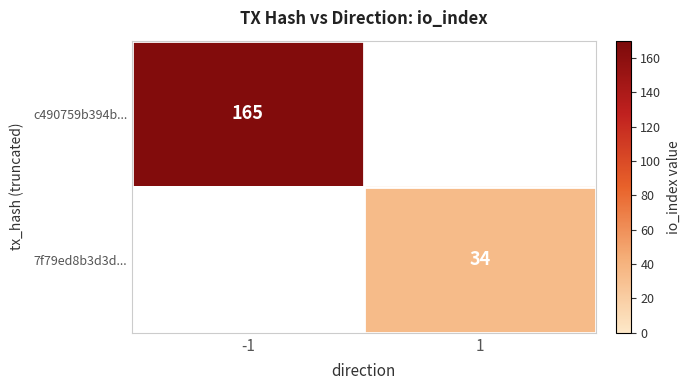

Is the value of c490759b394b... at -1 greater than the value of 7f79ed8b3d3d... at 1?

Yes